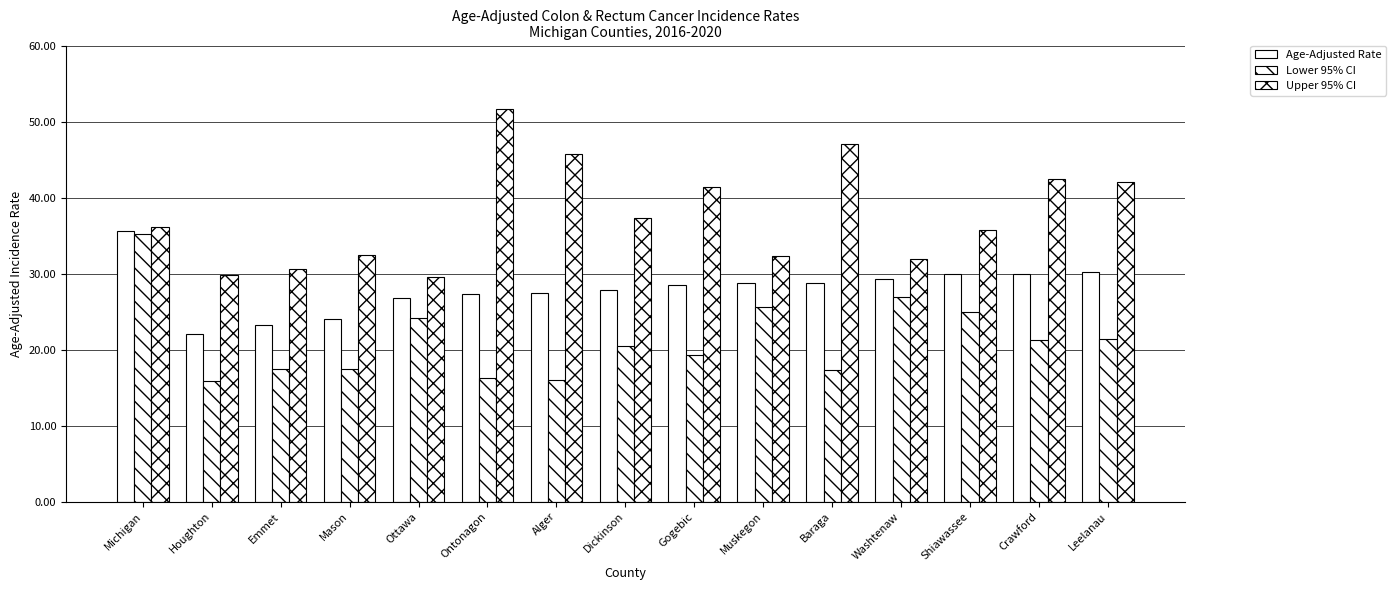

Count the number of categories in the chart.

15